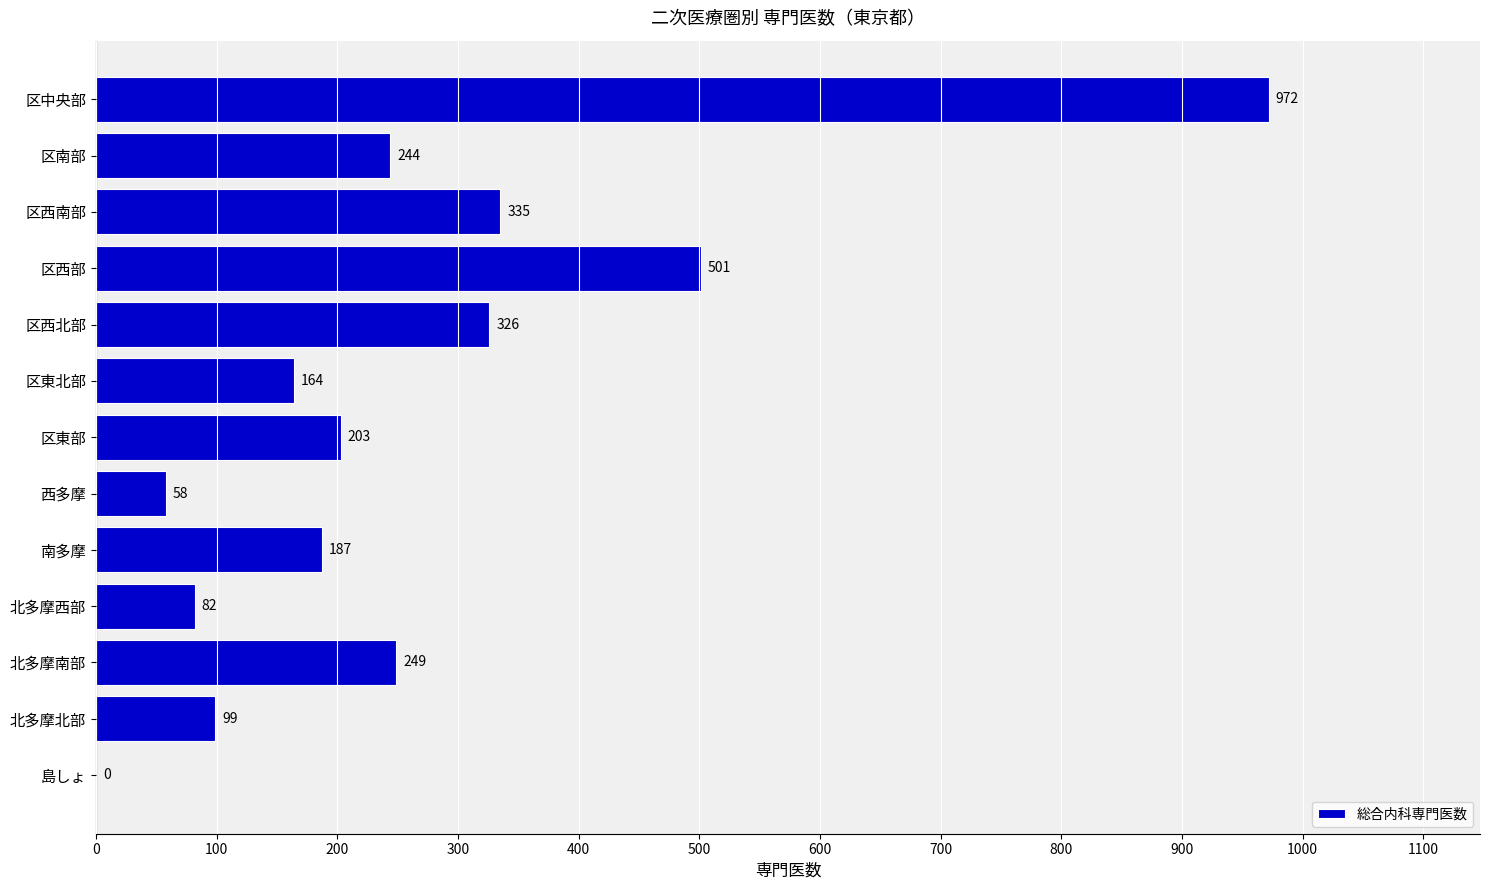

Between 北多摩南部 and 区西南部, which is larger?

区西南部